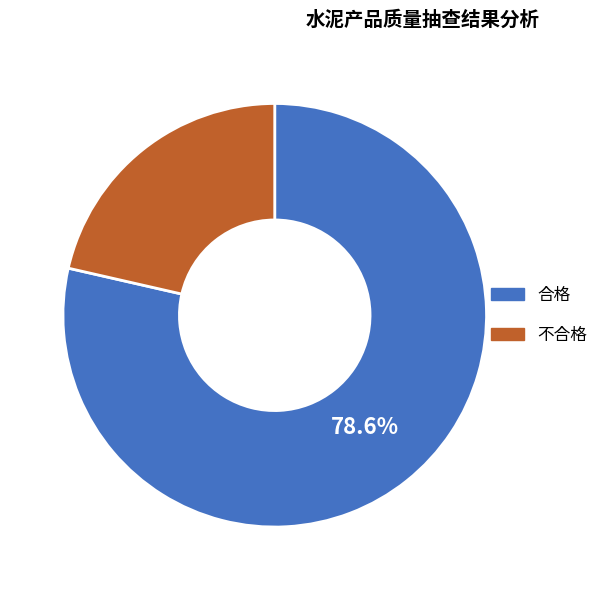

To the nearest percent, what is the difference between the 合格 and 不合格 slice percentages?

57%